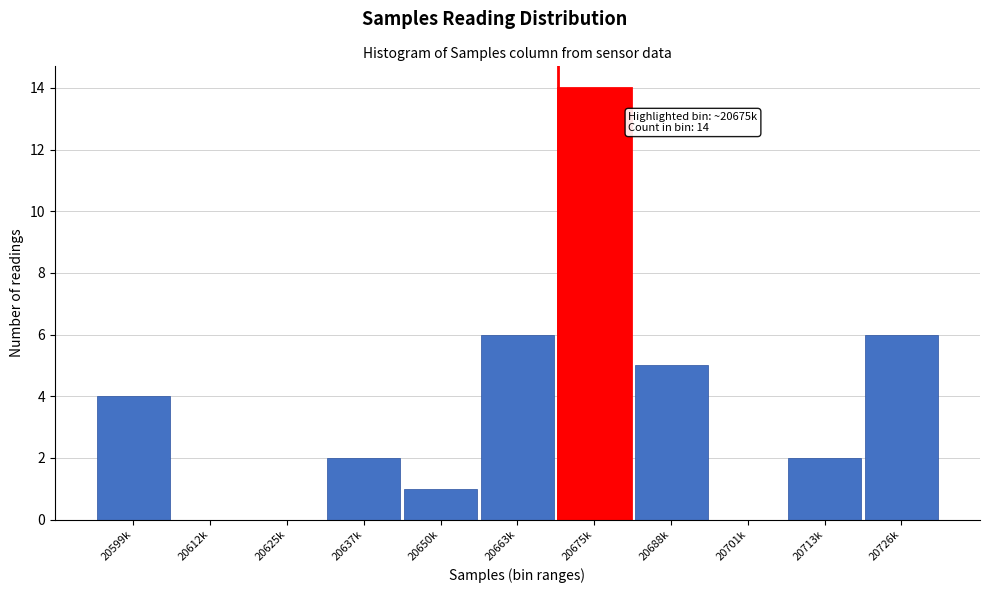

Reading left to right, transcribe all the data shown in this chart.

20599k=4	20612k=0	20625k=0	20637k=2	20650k=1	20663k=6	20675k=14	20688k=5	20701k=0	20713k=2	20726k=6